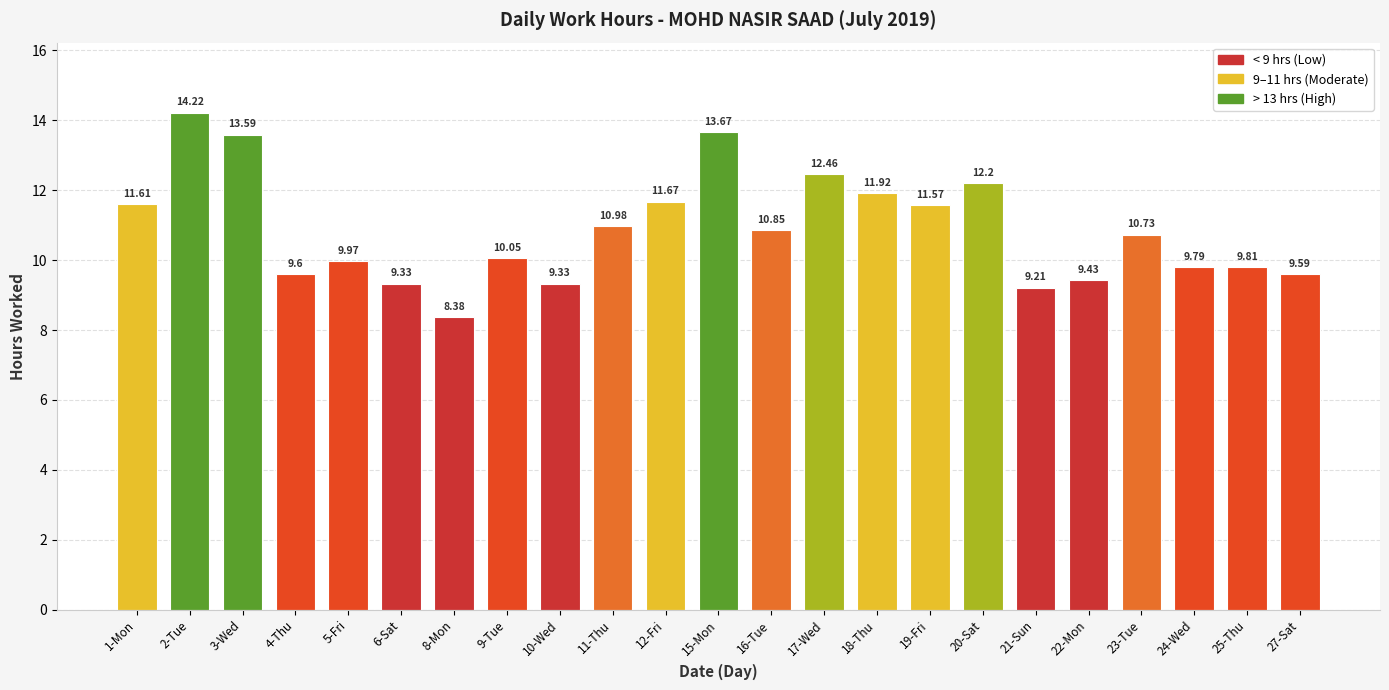

What is the approximate value at 27-Sat?

9.6